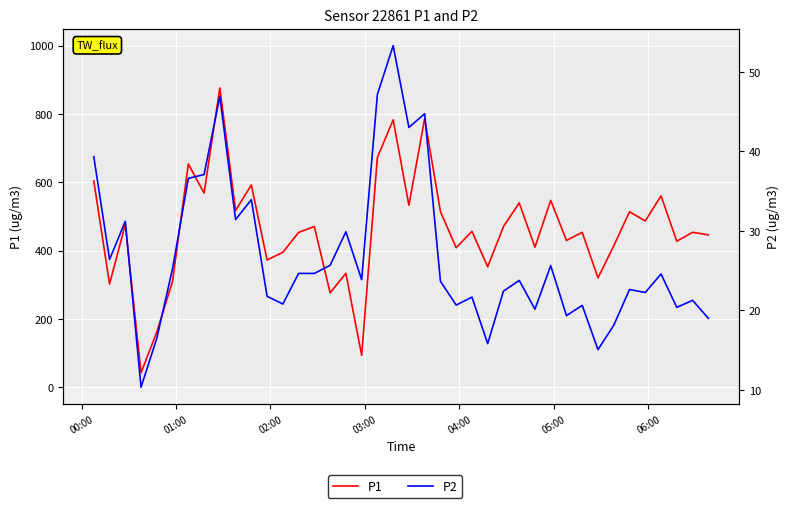

How many data points in P2 are above 23?

22